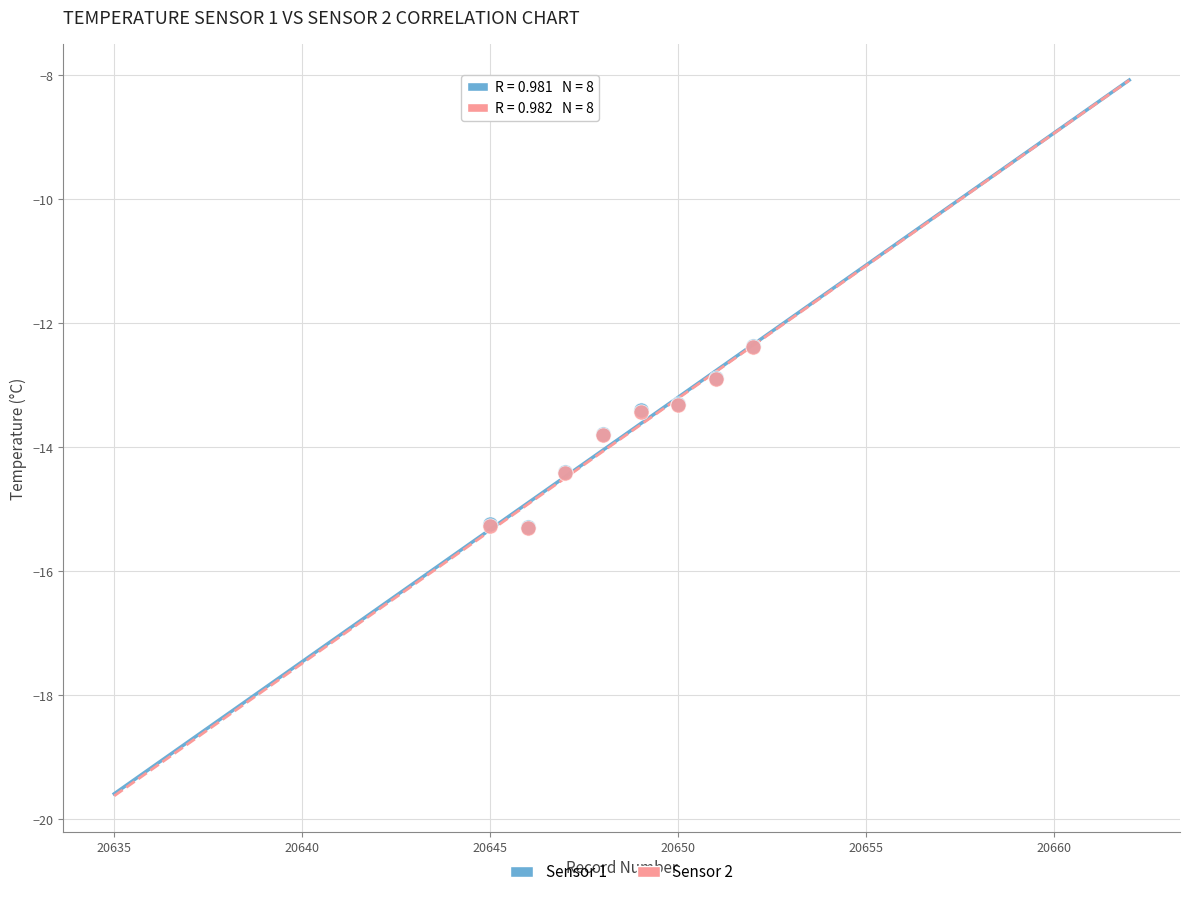

What are all the series names shown in the legend?

Sensor 1, Sensor 2